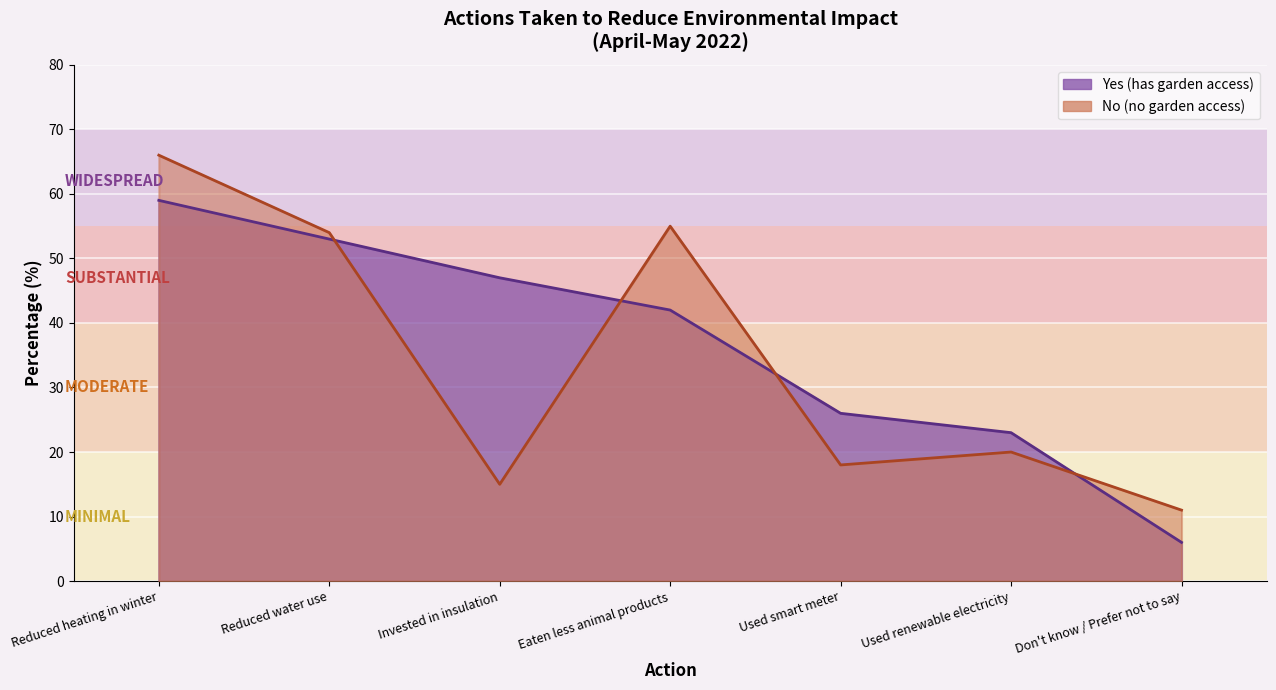

The Yes series shows 17 at Eaten less animal products. True or false?

False